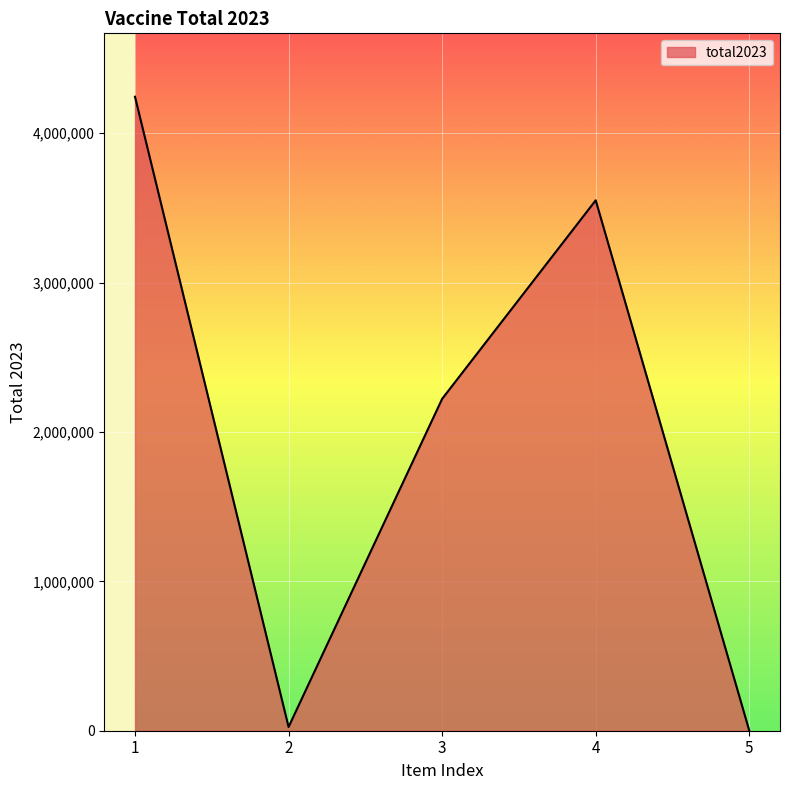

What is the maximum value shown in the chart?

4244216